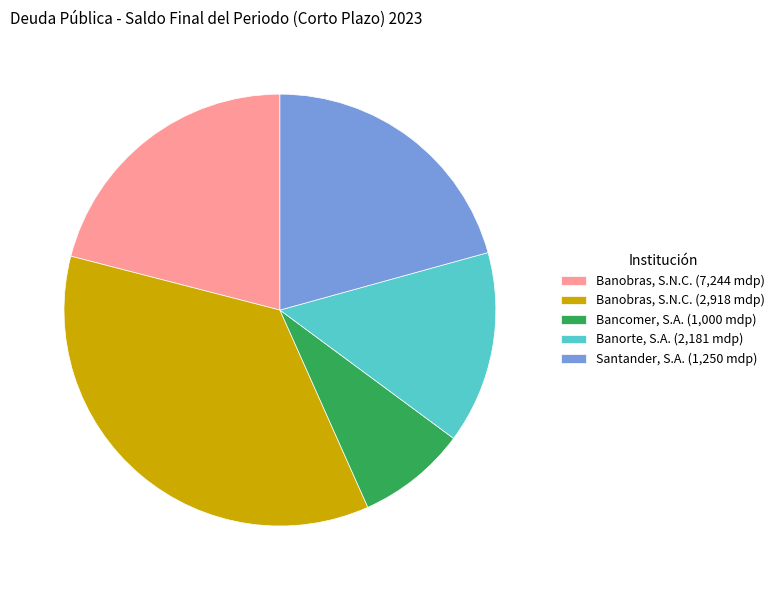

Rank the categories by value from highest to lowest.

Banobras, S.N.C. (2,918 mdp), Banobras, S.N.C. (7,244 mdp), Santander, S.A. (1,250 mdp), Banorte, S.A. (2,181 mdp), Bancomer, S.A. (1,000 mdp)